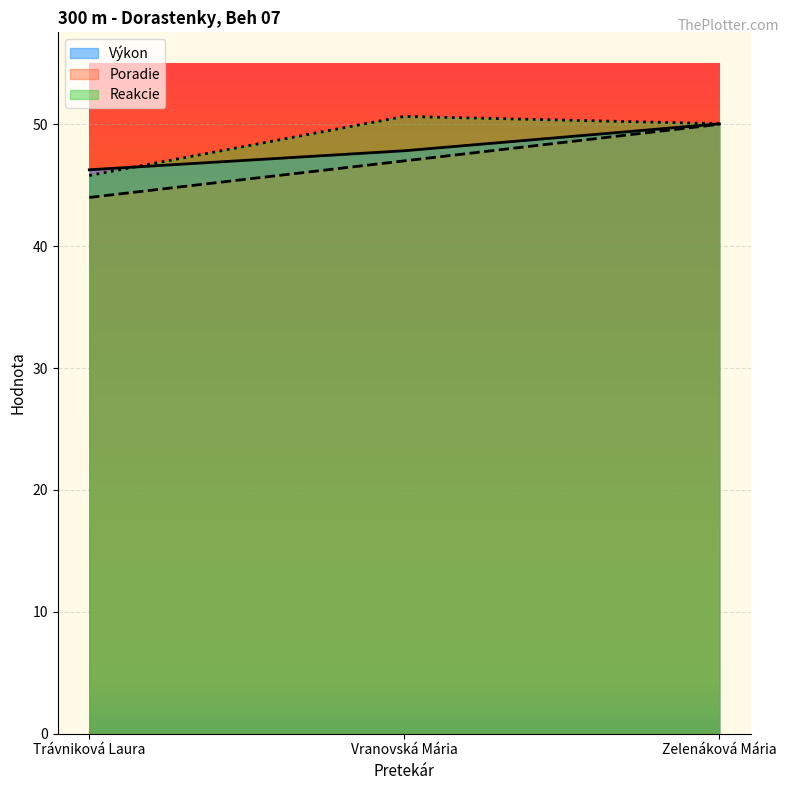

What is the label of the 2nd point from the right?

Vranovská Mária